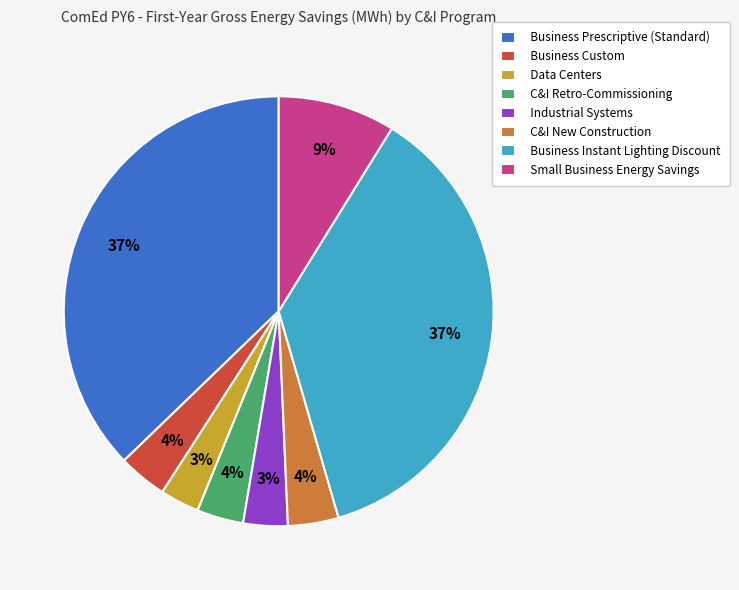

Is the sum of Business Instant Lighting Discount and Small Business Energy Savings greater than half?

No